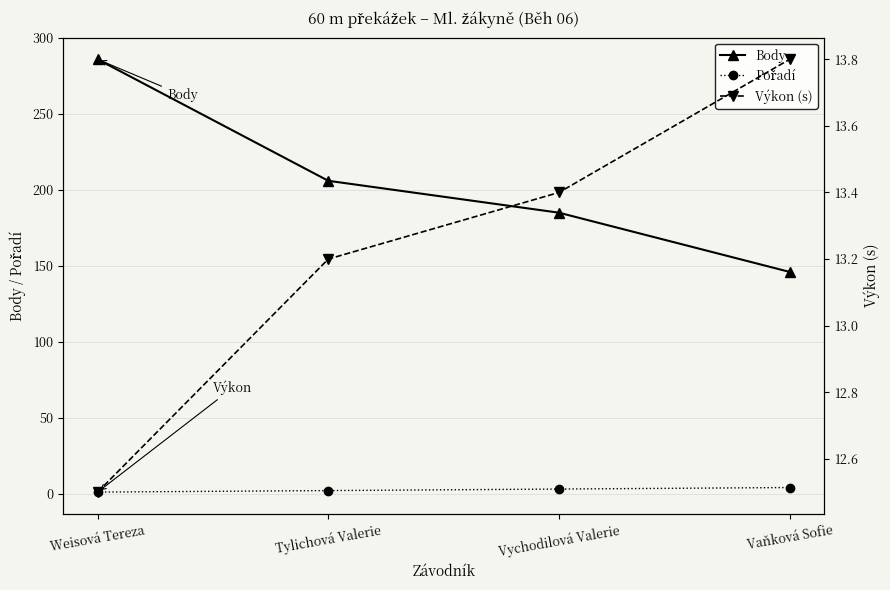

What is the minimum value shown in the chart?

1.0